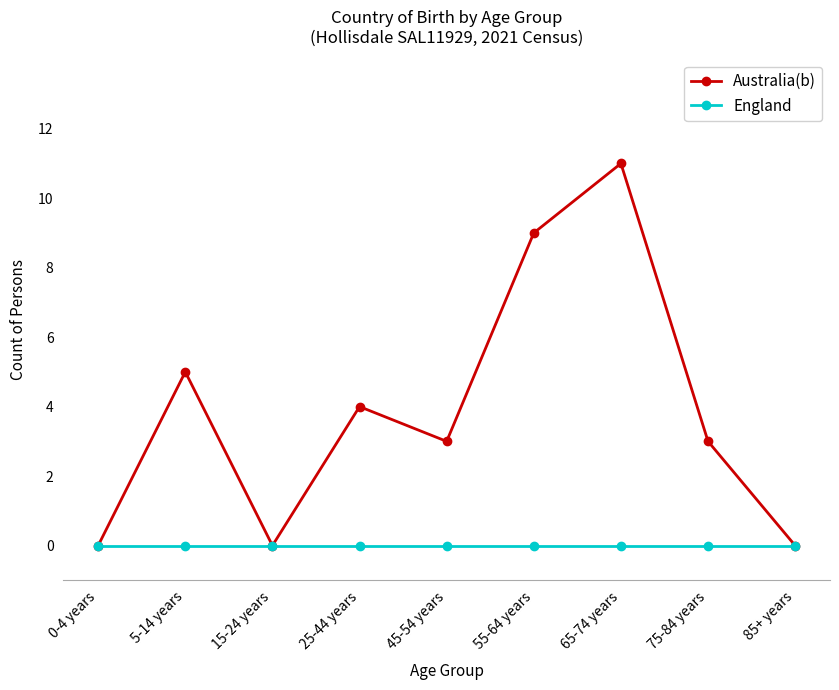

List the series in order of their overall mean, highest first.

Australia(b), England